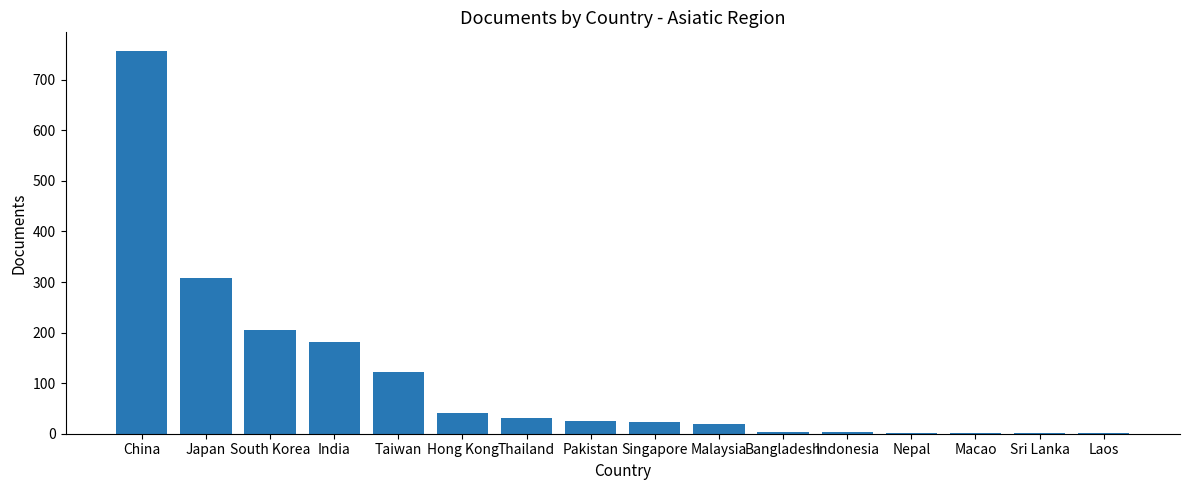

What value does the data have at Bangladesh?

4